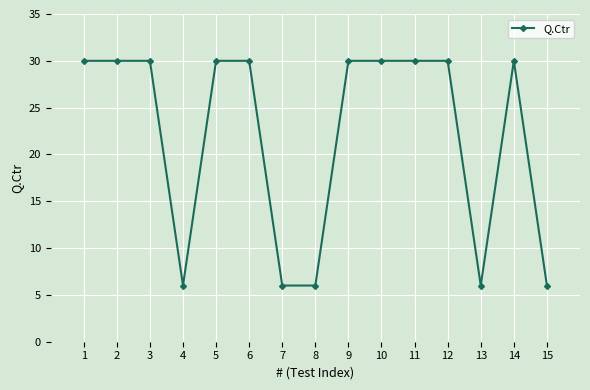

True or false: there are more than 0 points higher than both neighbors.

True